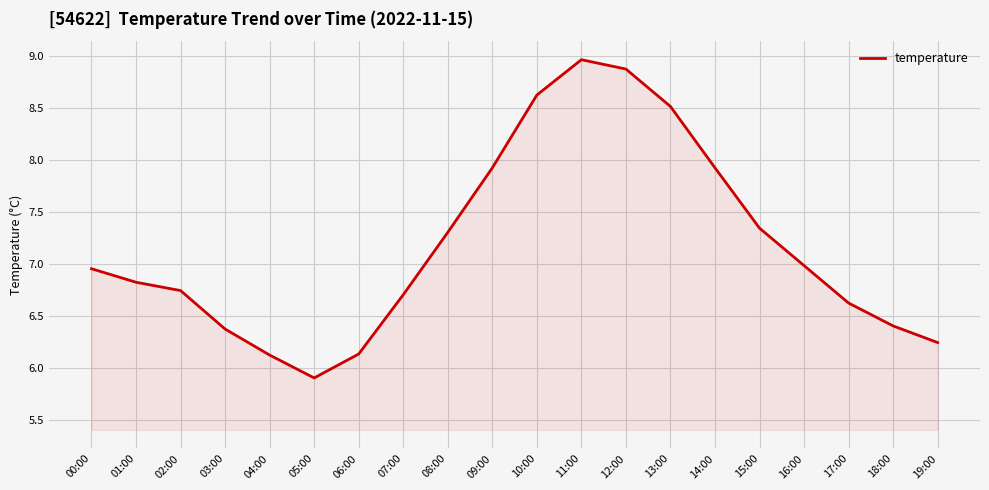

Where does the data first go above 6?

00:00